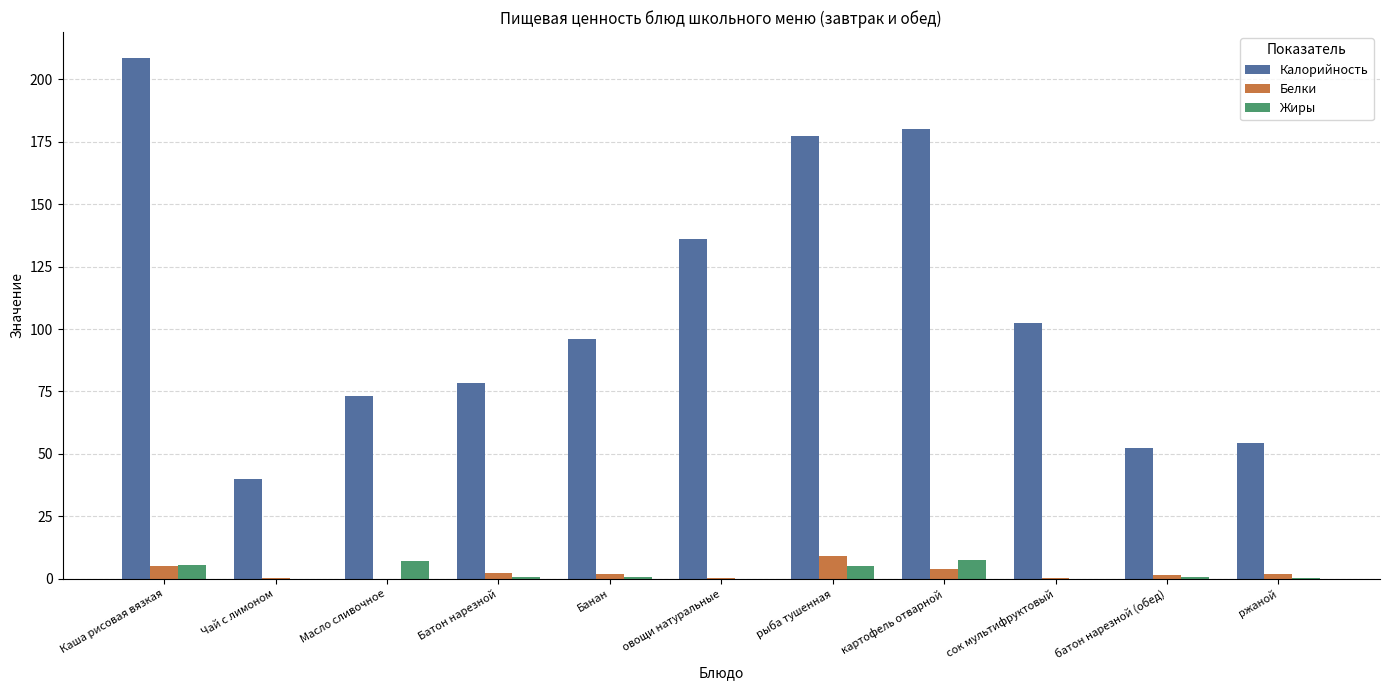

Is it true that Калорийность equals 32.7 at ржаной?

False